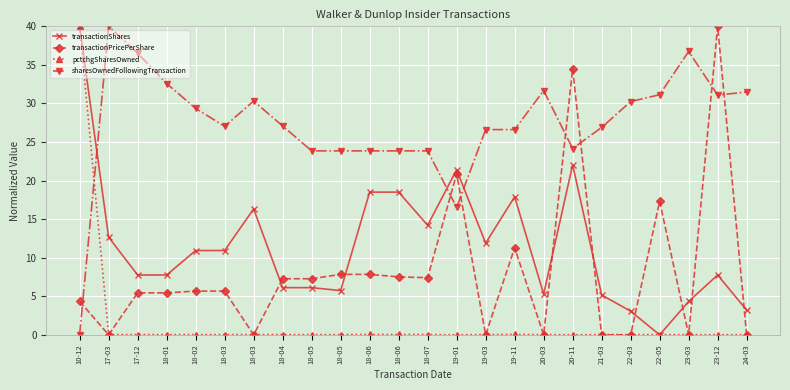

How many lines are shown in the chart?

4